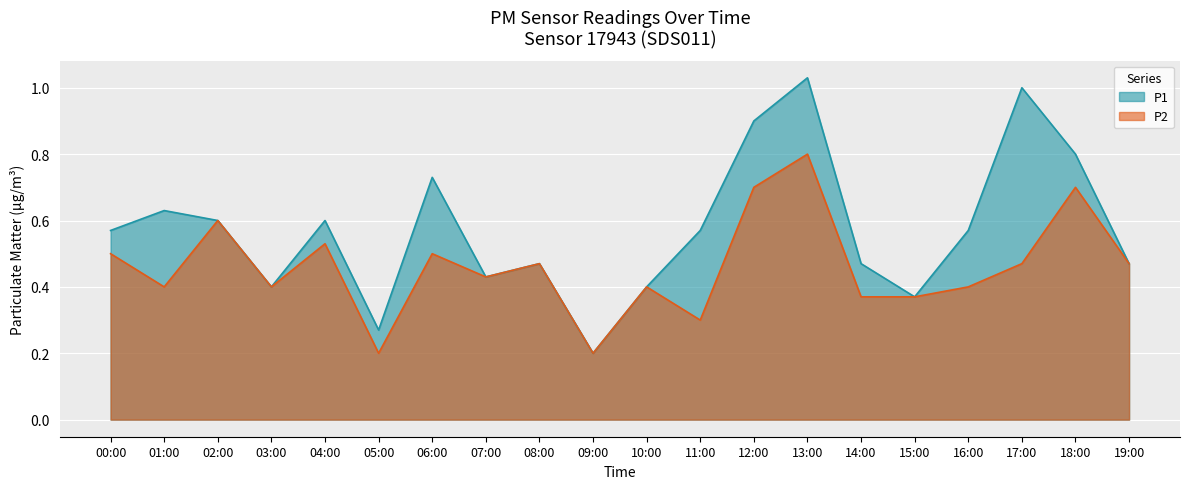

True or false: P1 and P2 intersect in this chart.

False